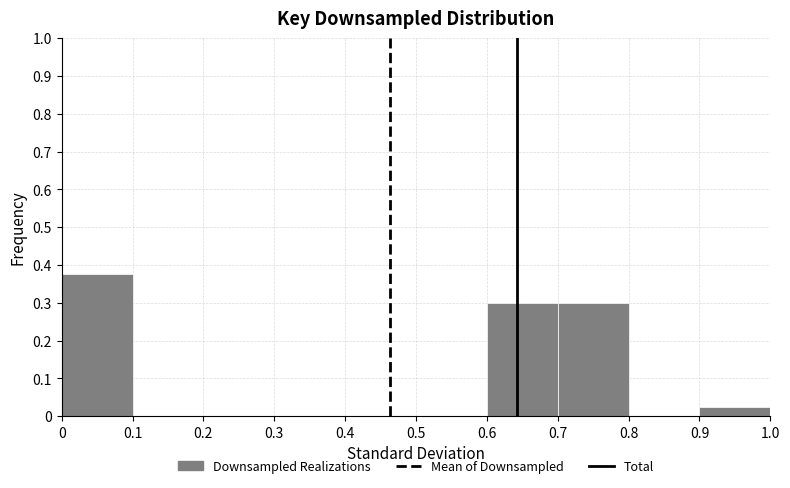

How tall is the bar that spans 0.9 to 1.0 on the x-axis? The values are not printed on the chart, so give them approximately, as read against the axis.

0.03